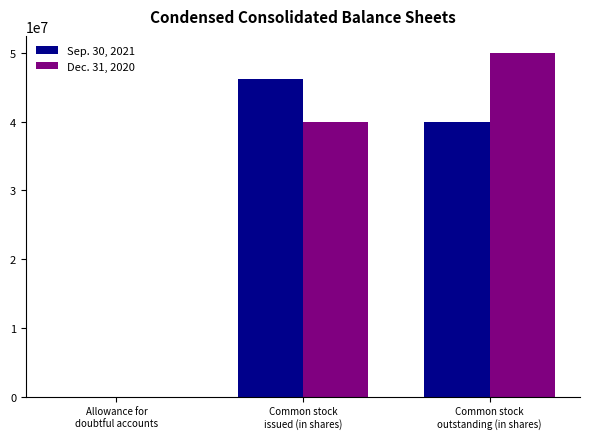

Reading left to right, what are all the values shown in this chart?

Sep. 30, 2021: Allowance for
doubtful accounts=385	Common stock
issued (in shares)=46258758	Common stock
outstanding (in shares)=39931030
Dec. 31, 2020: Allowance for
doubtful accounts=465	Common stock
issued (in shares)=39931030	Common stock
outstanding (in shares)=50000000